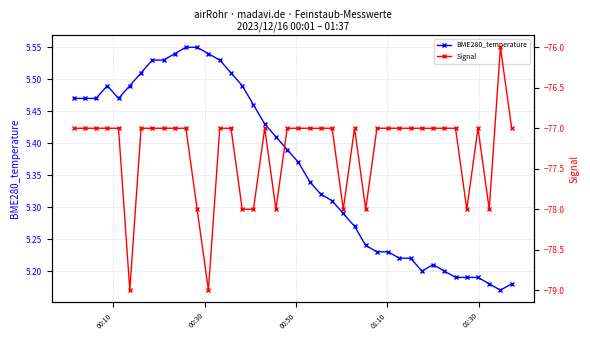

True or false: BME280_temperature has more than 1 interior local peaks.

True